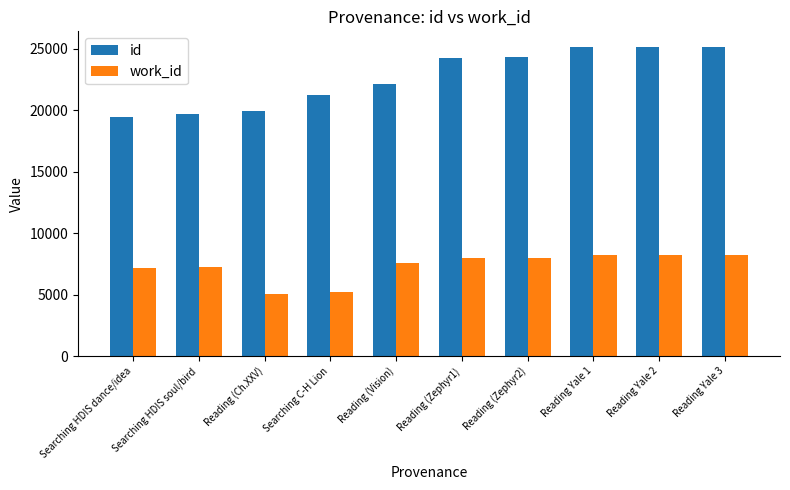

What is the value of the work_id bar at the 6th from the left?

7984